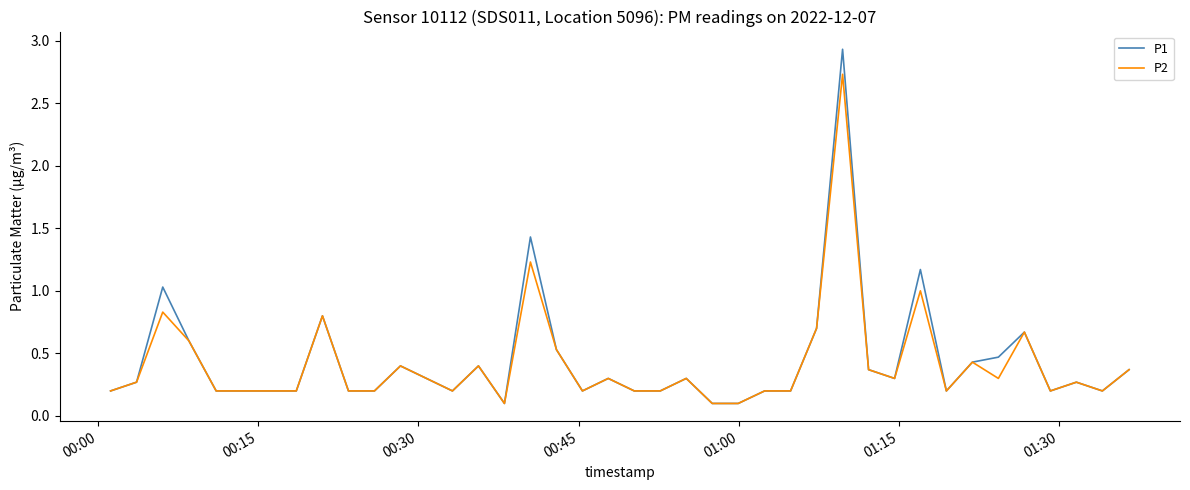

How many lines are shown in the chart?

2